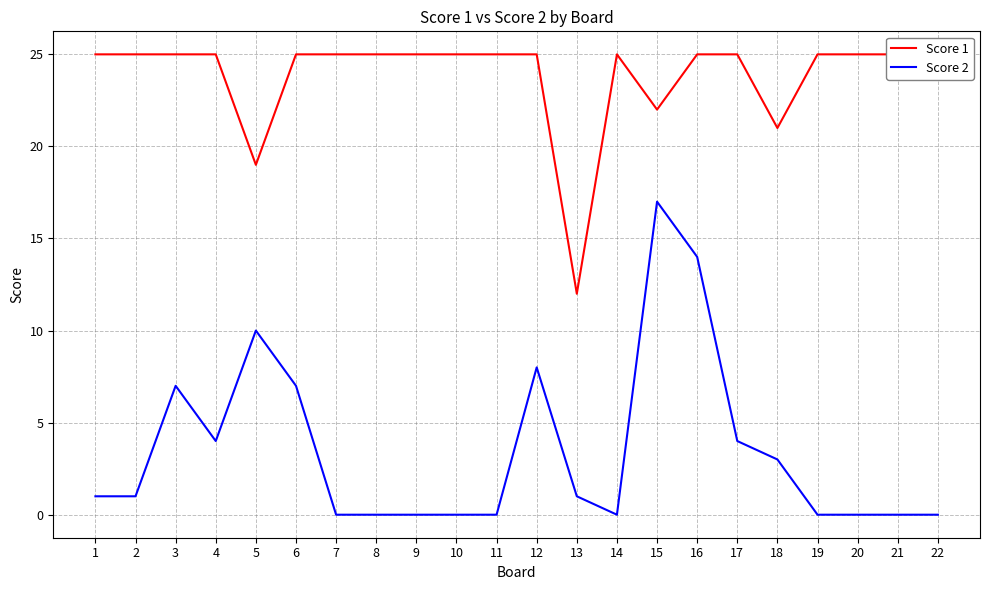

Count the number of data series in this chart.

2